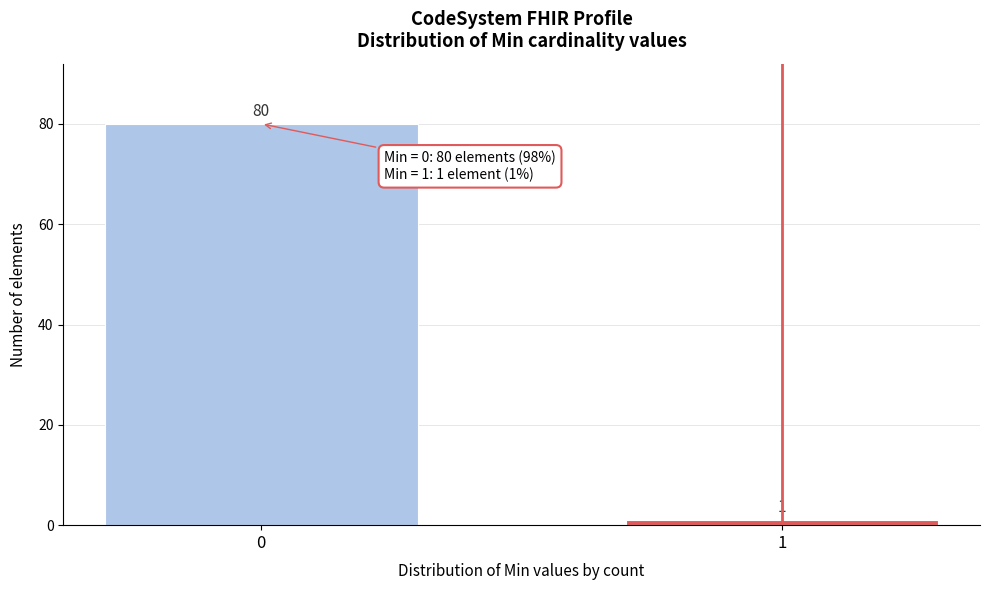

Reading left to right, transcribe all the data shown in this chart.

80	1